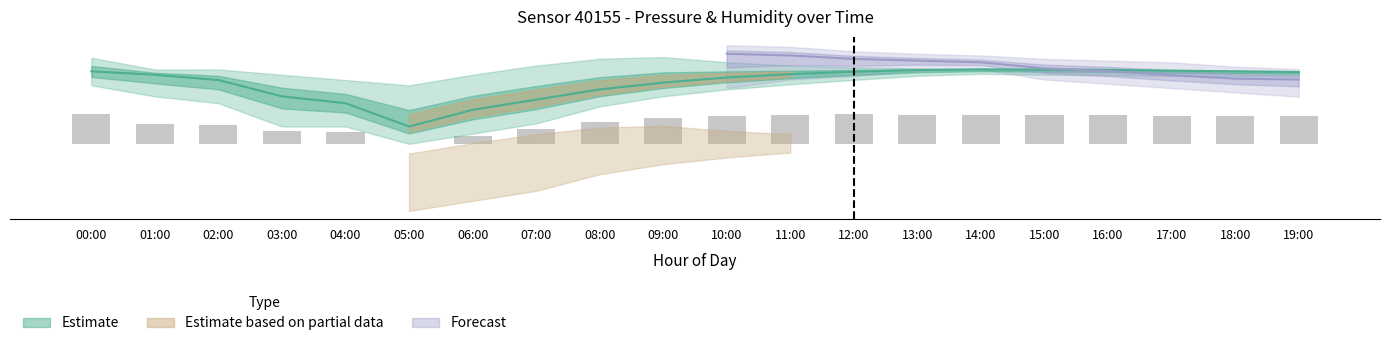

How many values are below 823?

10